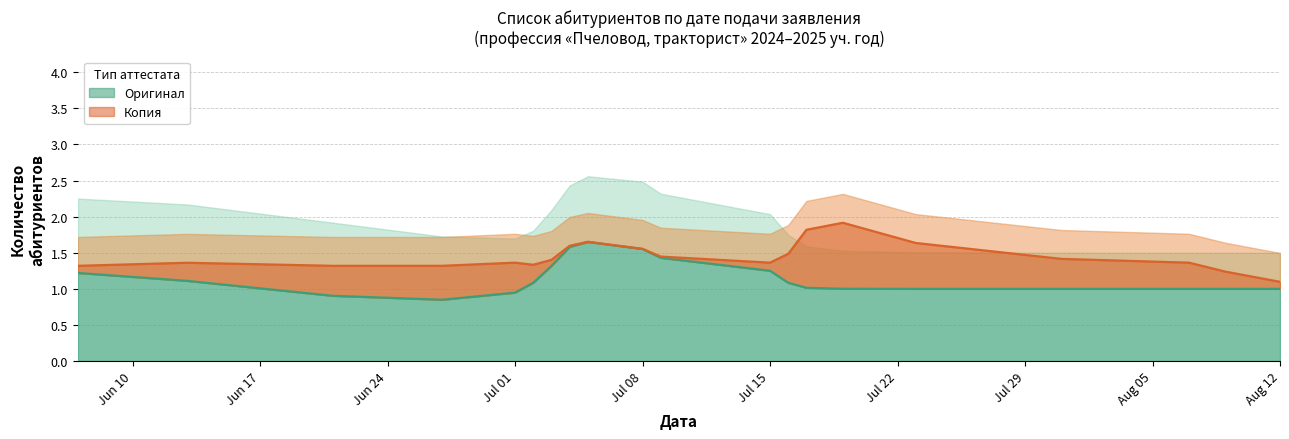

Which series has the widest spread of values?

Оригинал